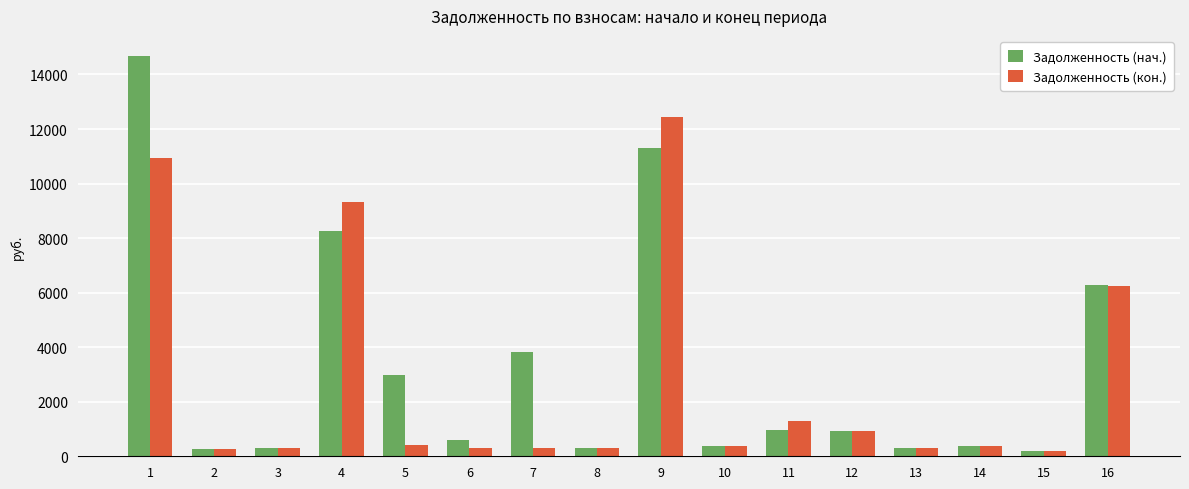

Which series has the largest range (max minus min)?

Задолженность (нач.)